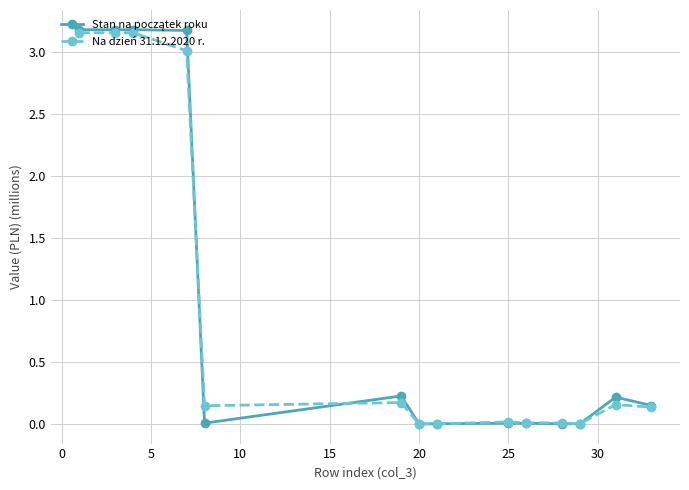

What is the value of the Na dzień 31.12.2020 r. point at the 4th from the left?

3.0